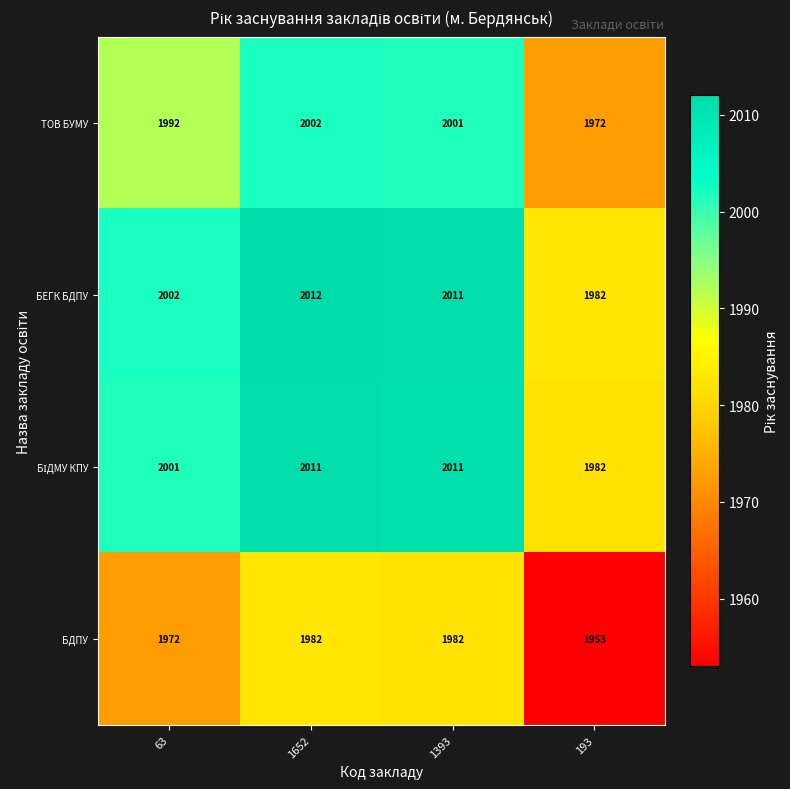

How many distinct data groups are displayed?

4